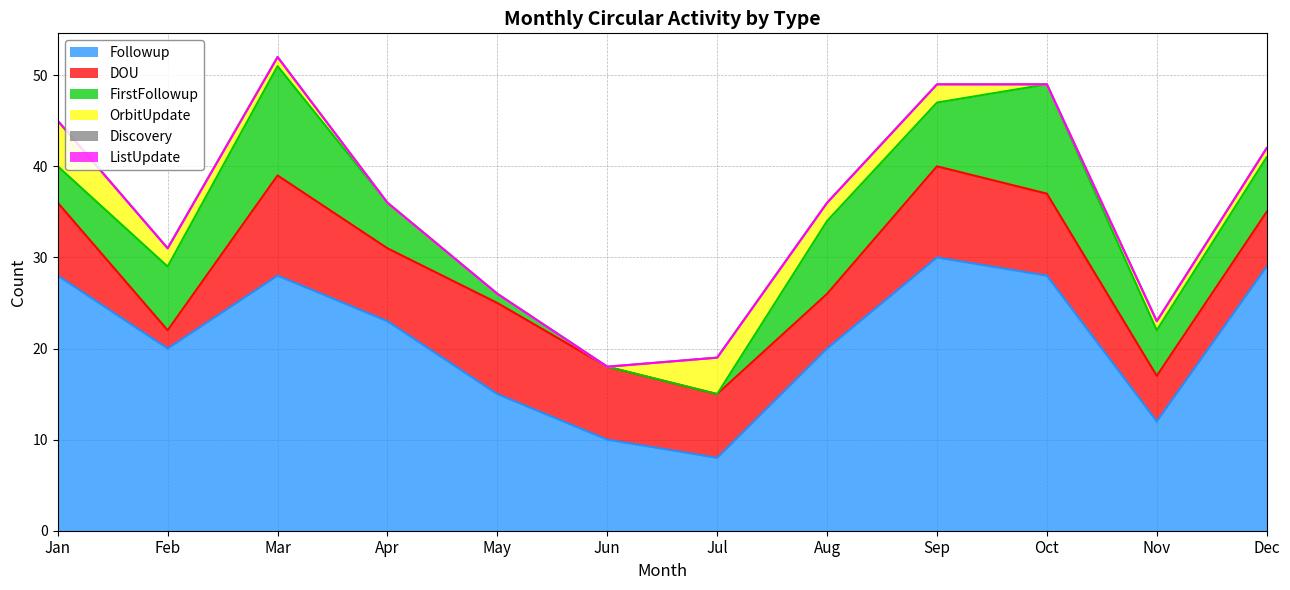

True or false: ListUpdate and OrbitUpdate intersect in this chart.

False